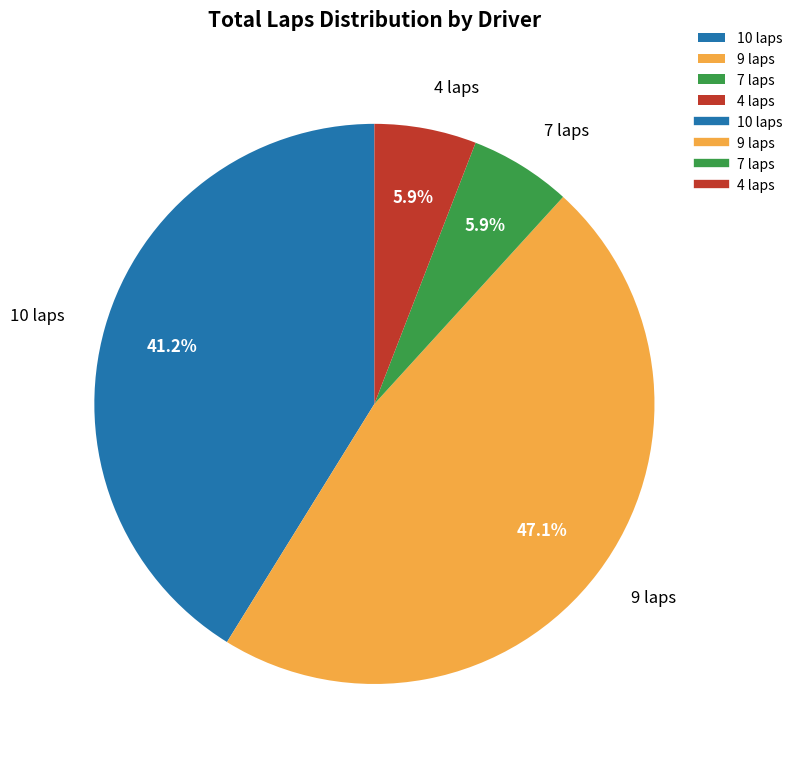

What is the ratio of the value at 7 laps to the value at 4 laps?

1.0